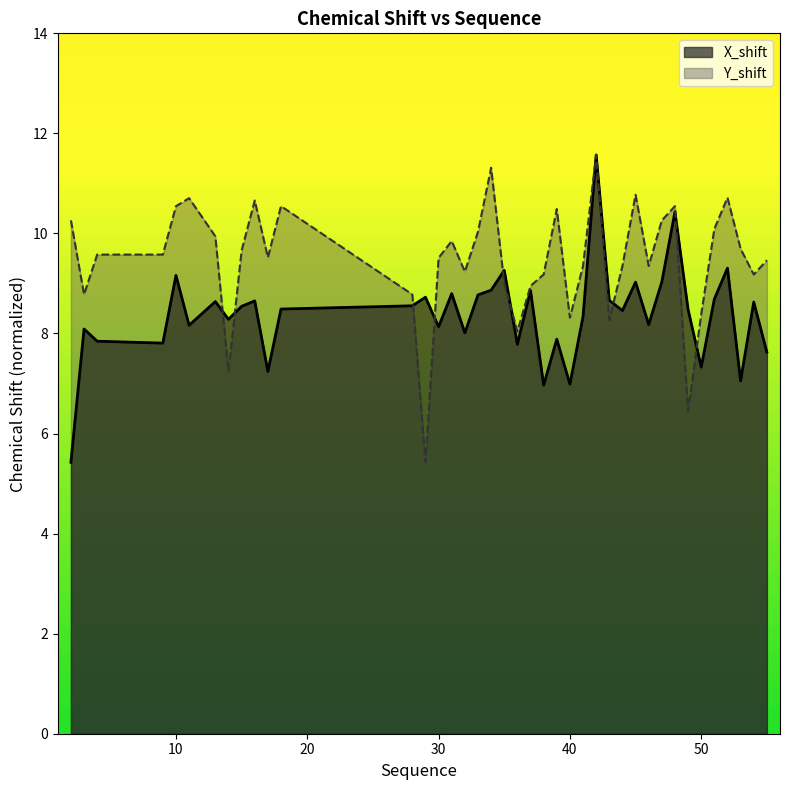

What is the smallest value displayed?

5.4